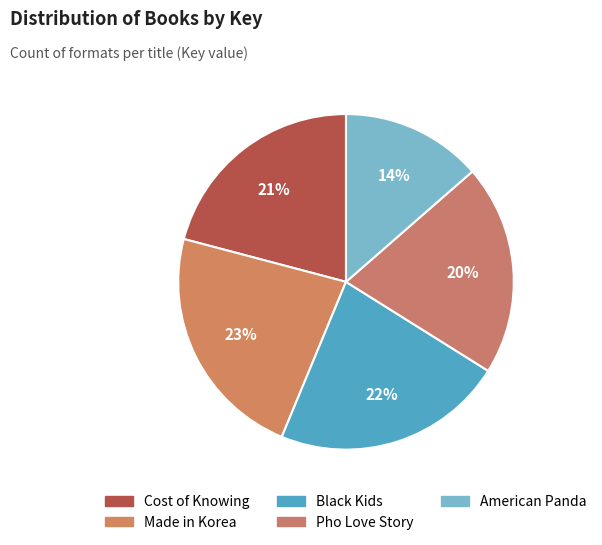

Count the number of slices in the pie.

5